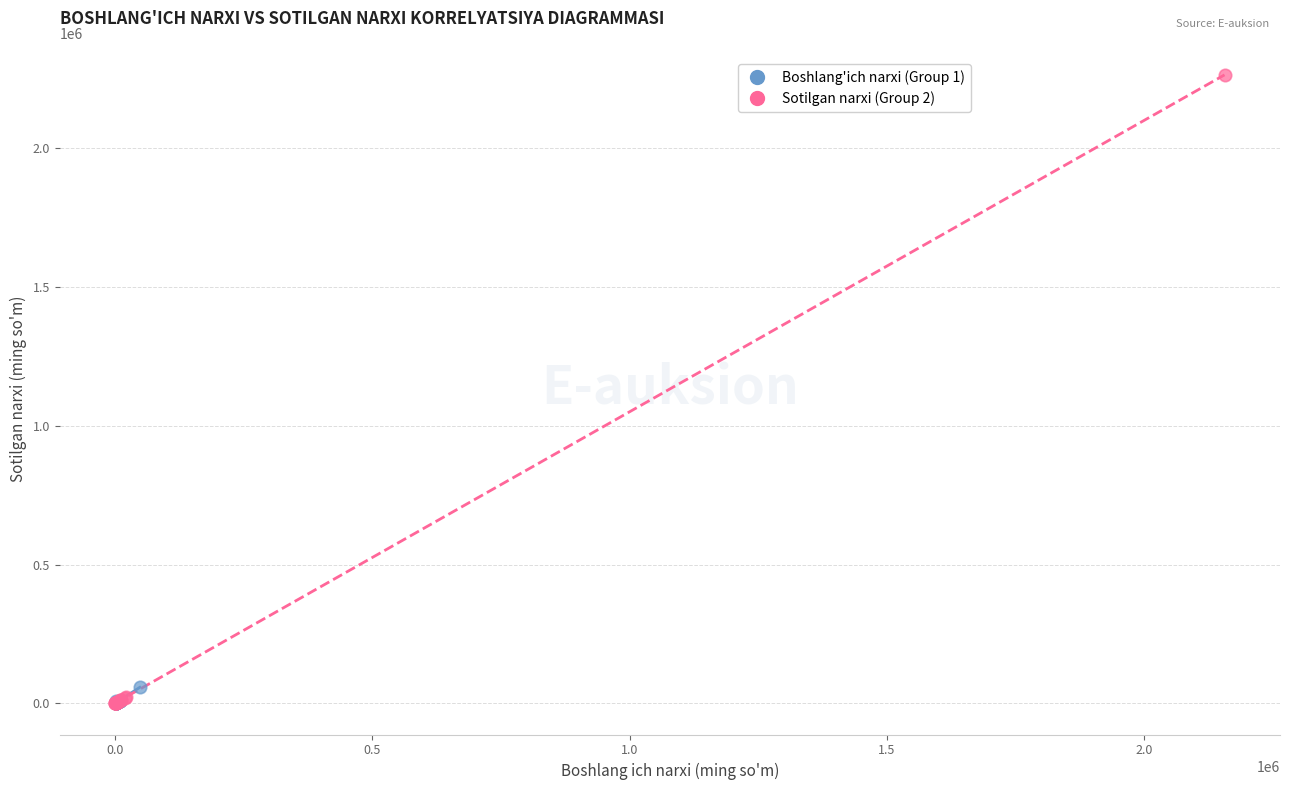

What are all the series names shown in the legend?

Boshlang'ich narxi (Group 1), Sotilgan narxi (Group 2)